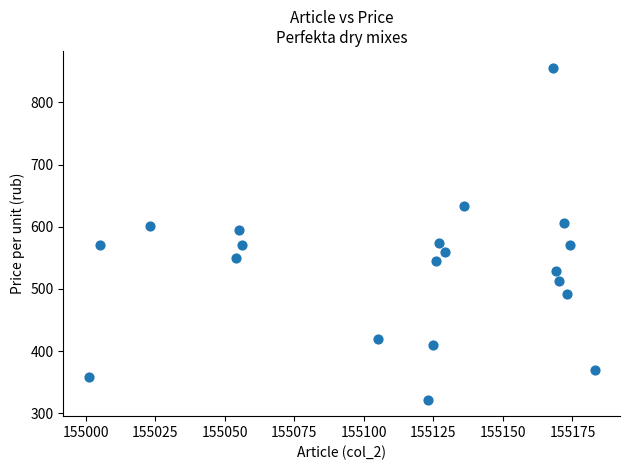

What is the range of X values (max minus min)?

182